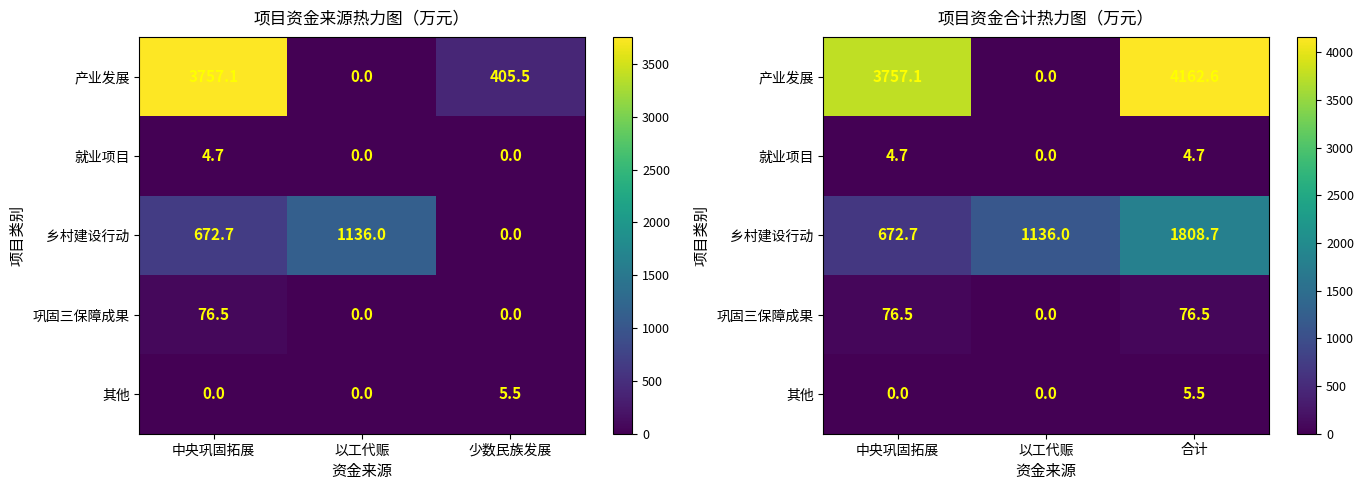

The 其他 series shows 0.0 at 中央巩固拓展. True or false?

True